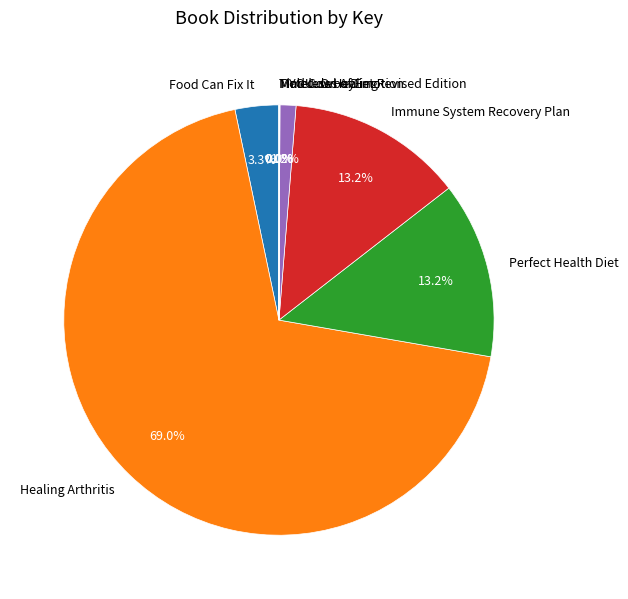

Which has a higher value, Food Can Fix It or Perfect Health Diet?

Perfect Health Diet